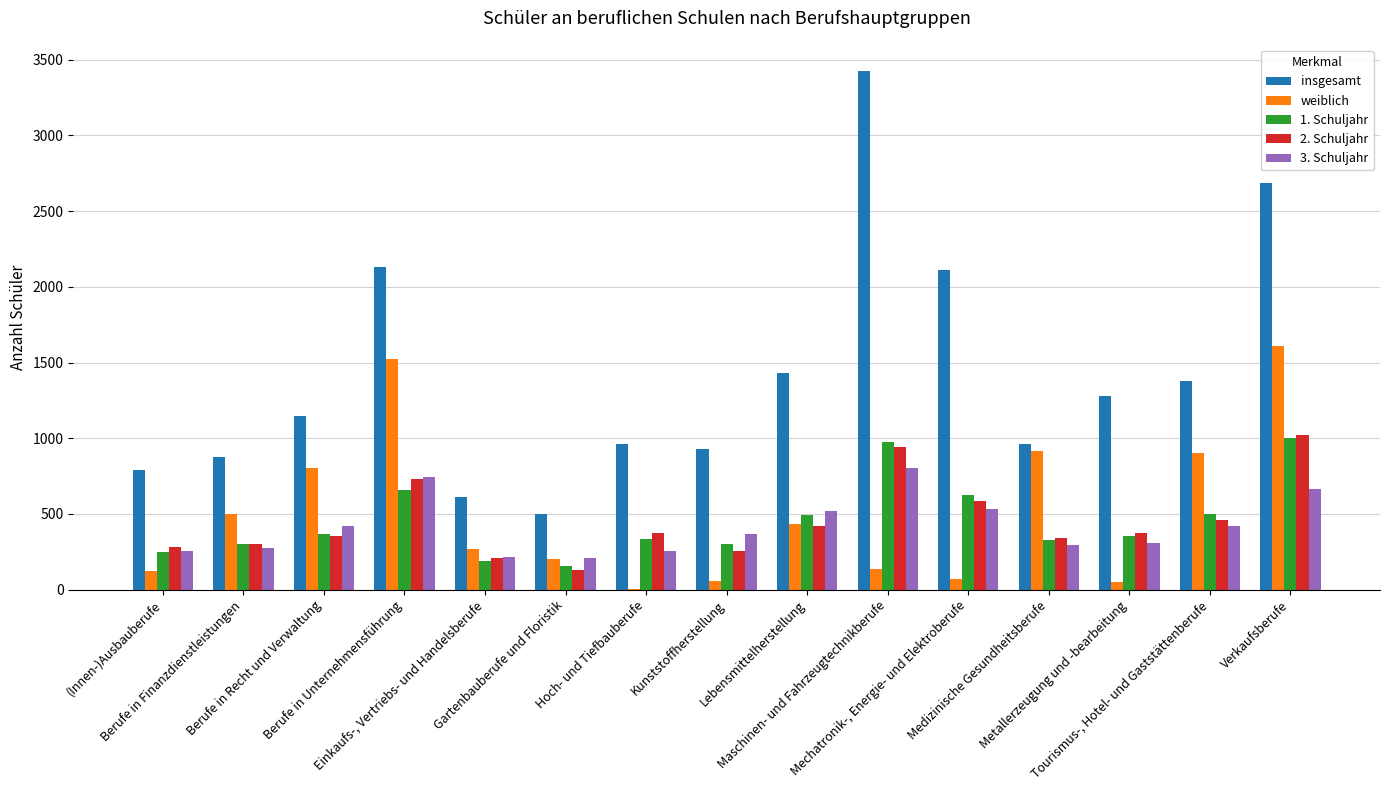

What is the difference between the weiblich values at Metallerzeugung und -bearbeitung and Berufe in Unternehmensführung?

1477